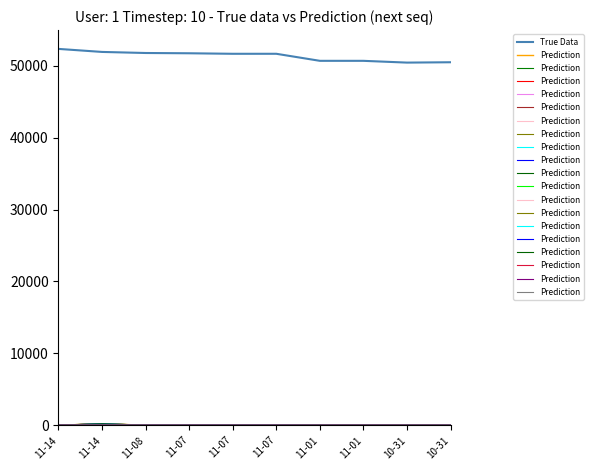

What are all the series names shown in the legend?

True Data, Prediction